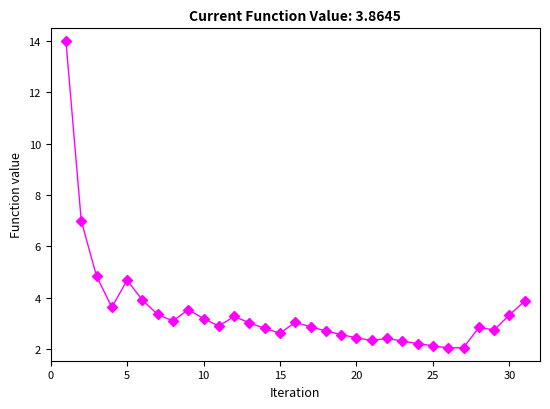

How many lines are shown in the chart?

1